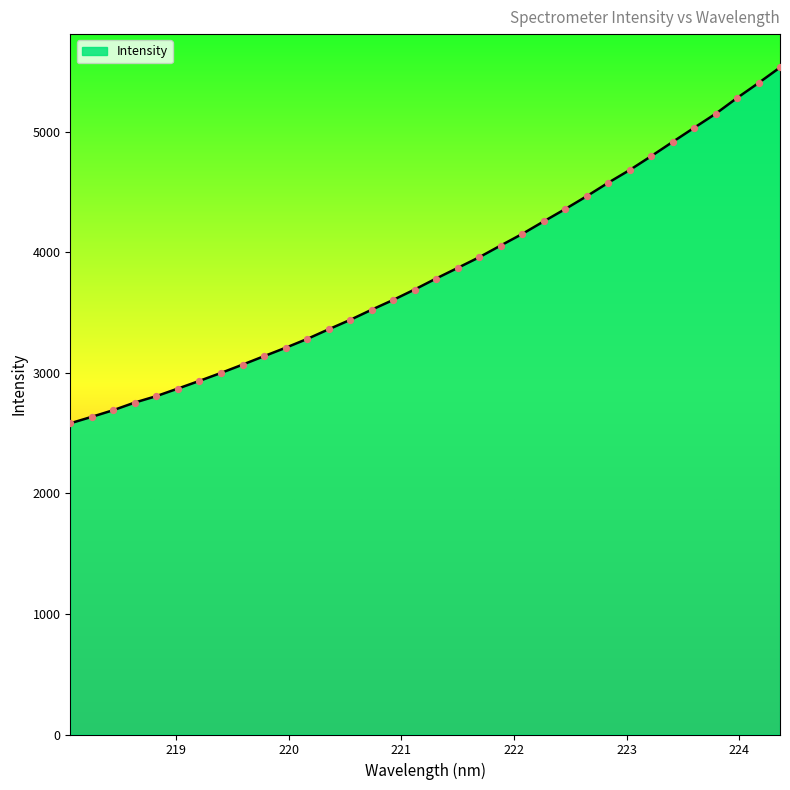

What is the difference between the maximum and minimum values?

2951.8